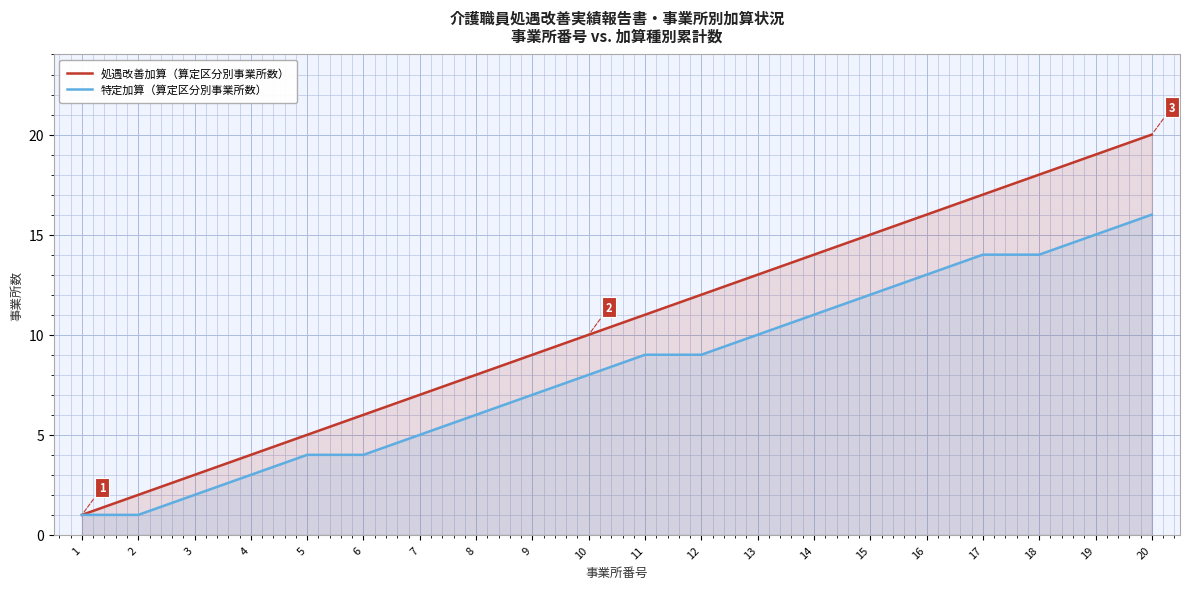

Which series has the largest range (max minus min)?

処遇改善加算（算定区分別事業所数）